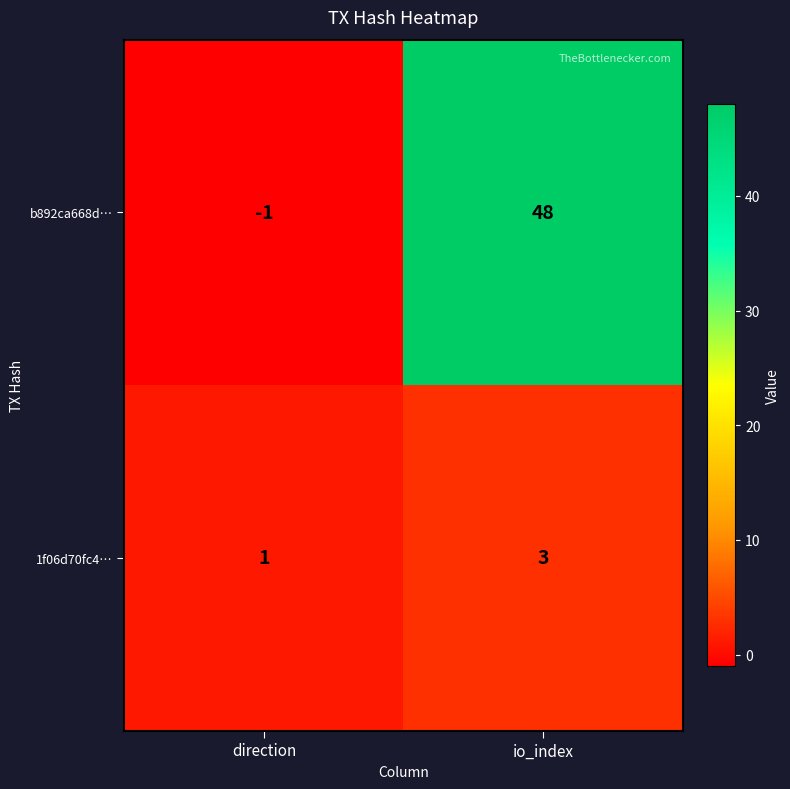

Which series has the largest range (max minus min)?

b892ca668d…